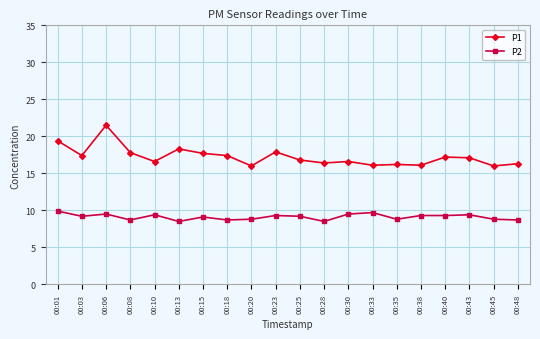

Is it true that P2 equals 8.8 at 00:45?

True